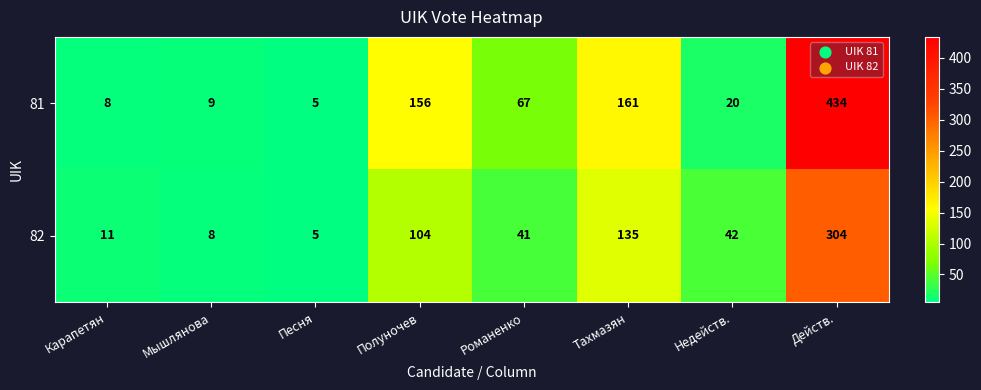

List the series in order of their overall mean, lowest first.

82, 81